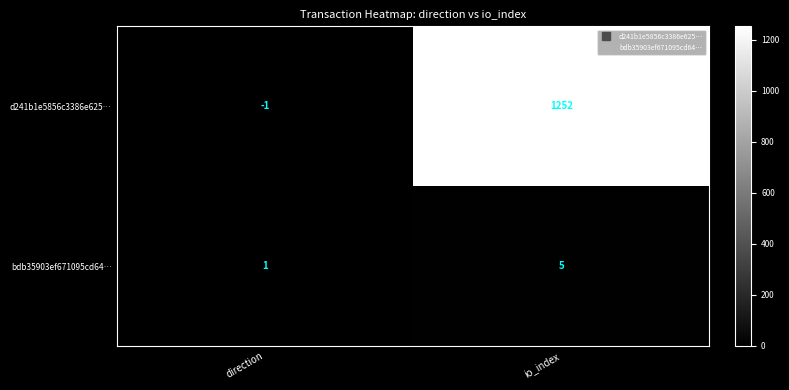

List the series in order of their peak value, lowest first.

bdb35903ef671095cd64…, d241b1e5856c3386e625…